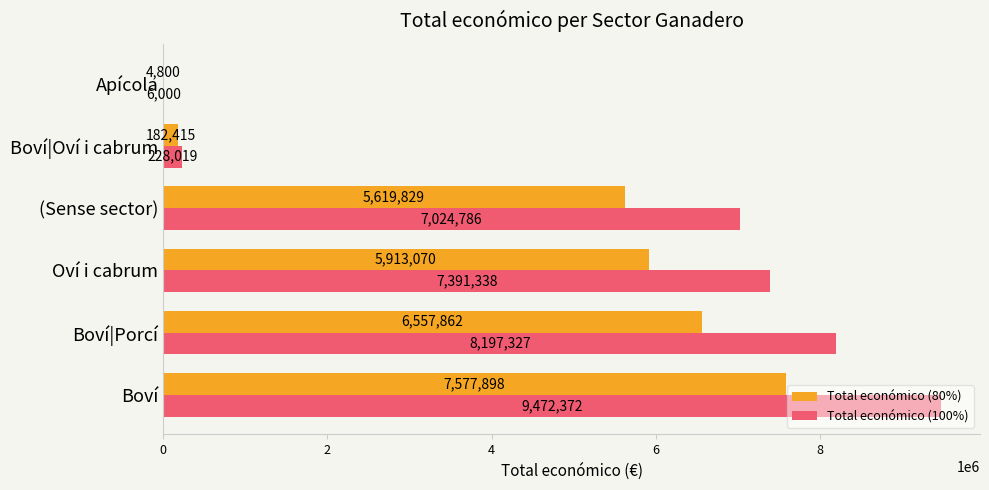

Is it true that Total económico (80%) equals 6557861.6 at Boví|Porcí?

True